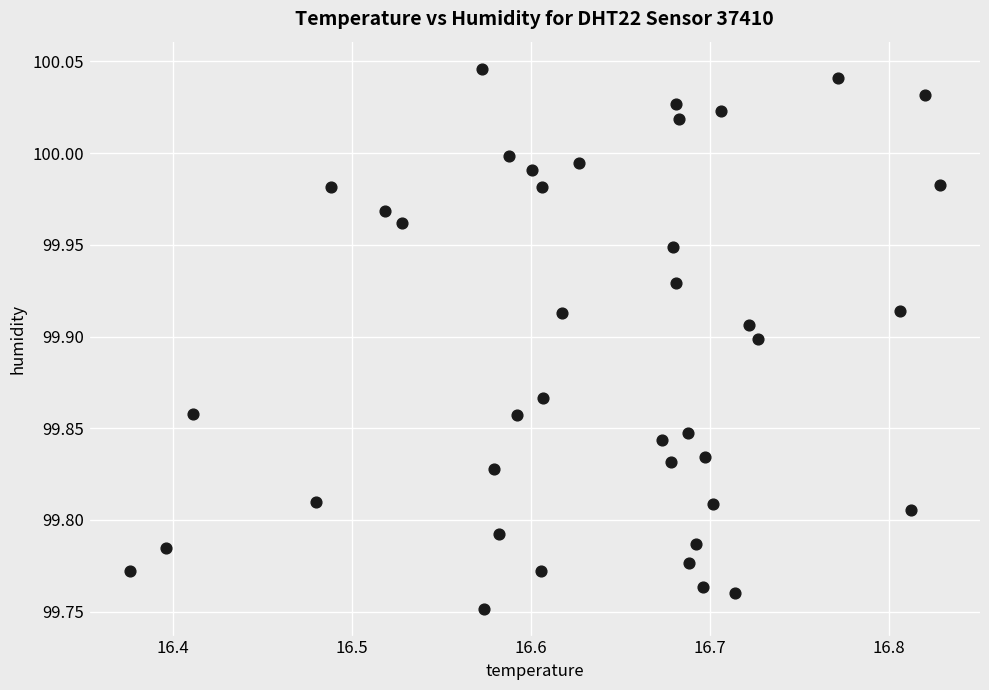

What is the range of X values (max minus min)?

0.5